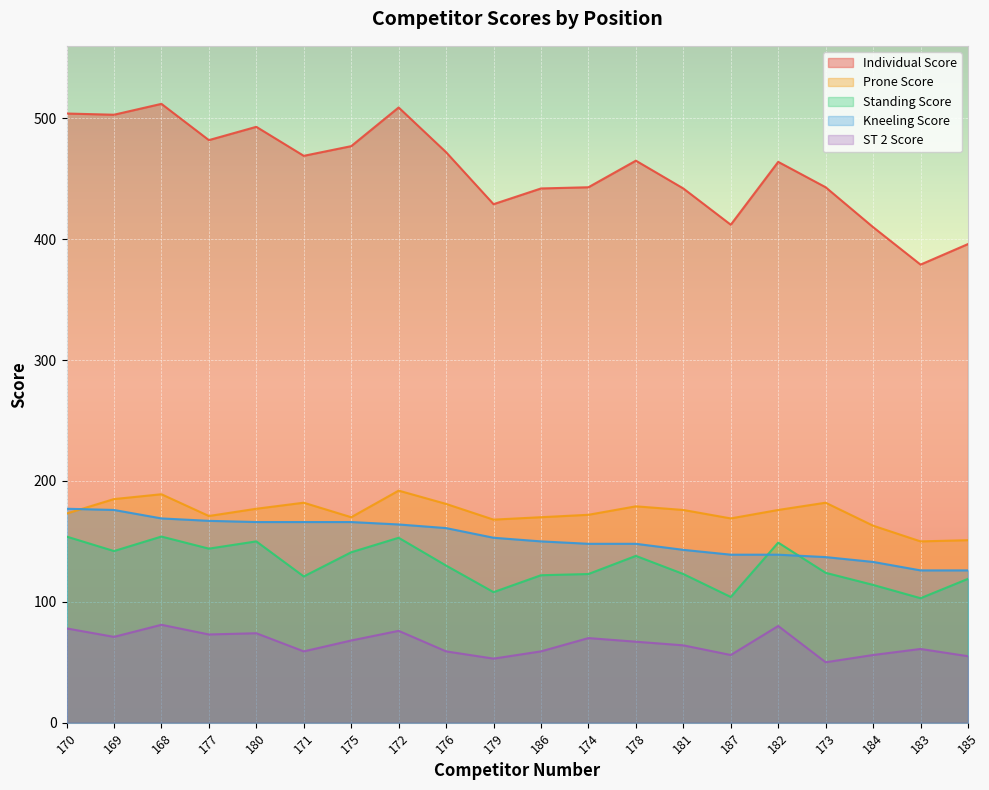

How many distinct data groups are displayed?

5